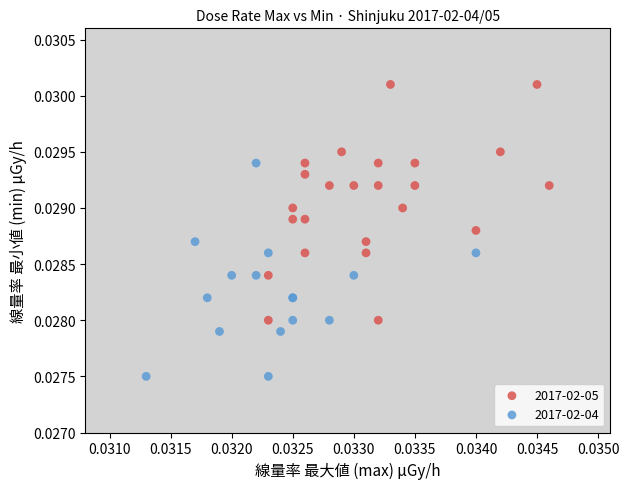

What are all the series names shown in the legend?

2017-02-05, 2017-02-04